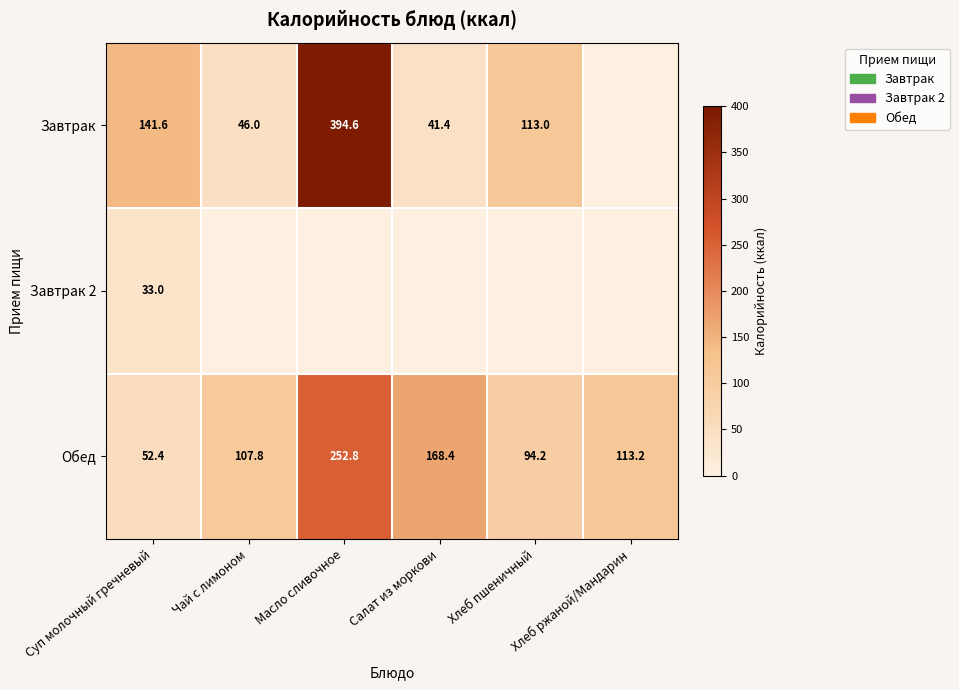

How many data points in Обед are less than 113?

3